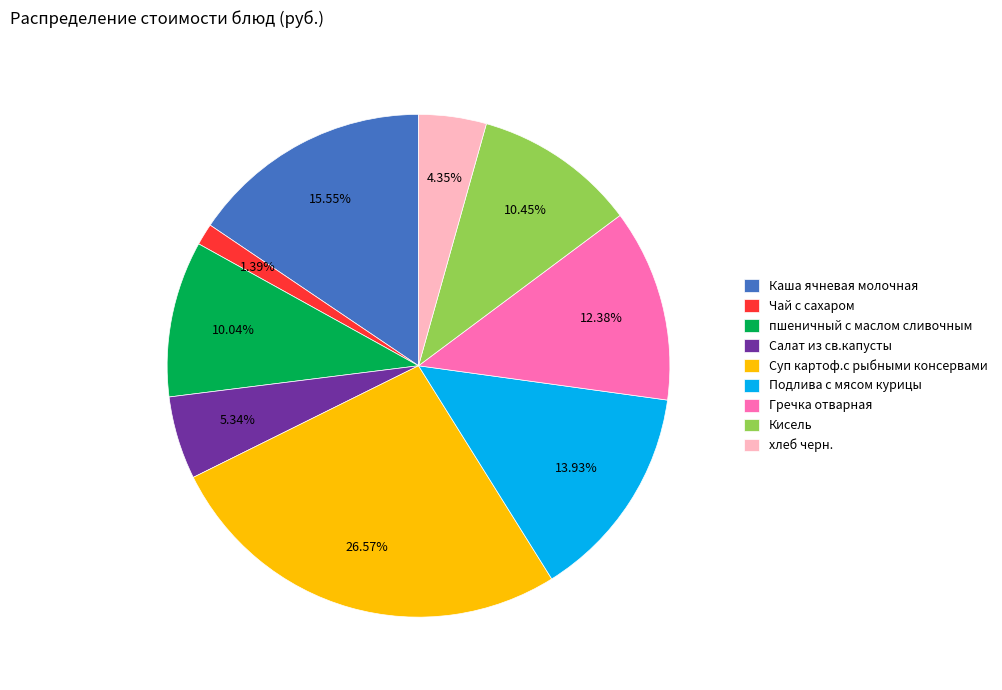

What is the total percentage of Подлива с мясом курицы and Гречка отварная?

26.3%